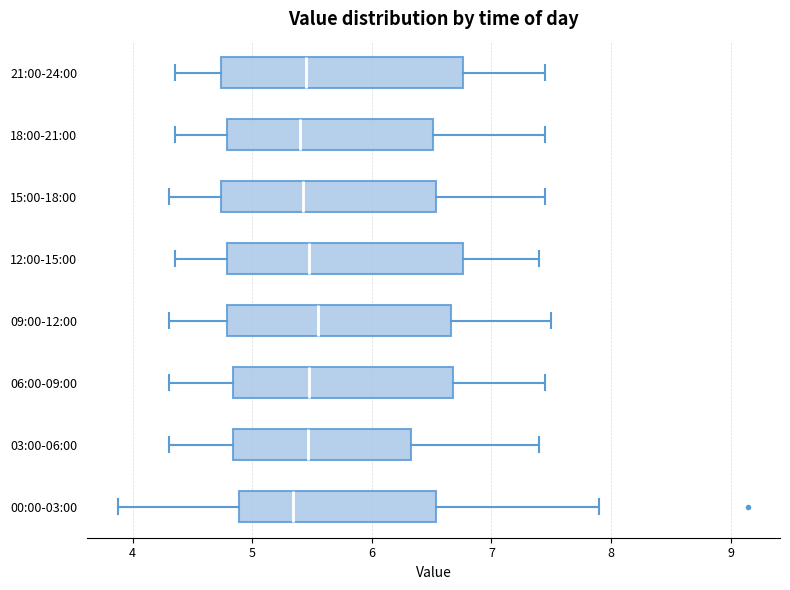

Reading bottom to top, read every box against the x-axis: the position of its median line, the range the box covers, and the ends of its whiskers. The values are not printed on the chart, so give them approximately, as read against the axis.

00:00-03:00: median 5.3, box 4.9 to 6.5, whiskers 3.9 to 7.9
03:00-06:00: median 5.5, box 4.8 to 6.3, whiskers 4.3 to 7.4
06:00-09:00: median 5.5, box 4.8 to 6.7, whiskers 4.3 to 7.5
09:00-12:00: median 5.6, box 4.8 to 6.7, whiskers 4.3 to 7.5
12:00-15:00: median 5.5, box 4.8 to 6.8, whiskers 4.4 to 7.4
15:00-18:00: median 5.4, box 4.7 to 6.5, whiskers 4.3 to 7.5
18:00-21:00: median 5.4, box 4.8 to 6.5, whiskers 4.4 to 7.5
21:00-24:00: median 5.5, box 4.7 to 6.8, whiskers 4.4 to 7.5